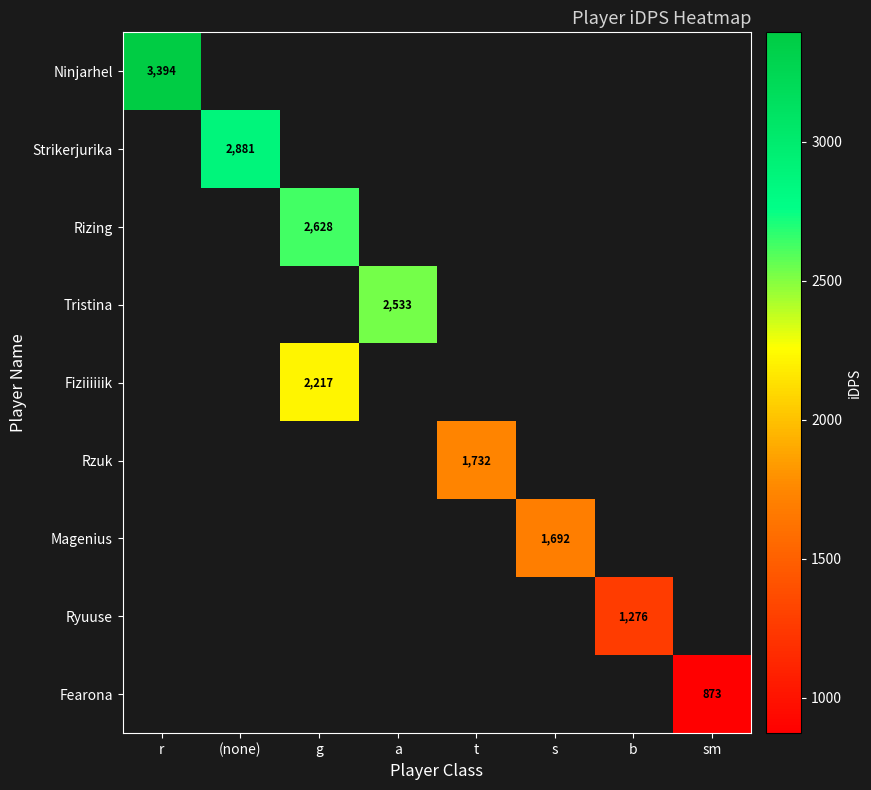

The Rzuk series shows 1731.7 at t. True or false?

True